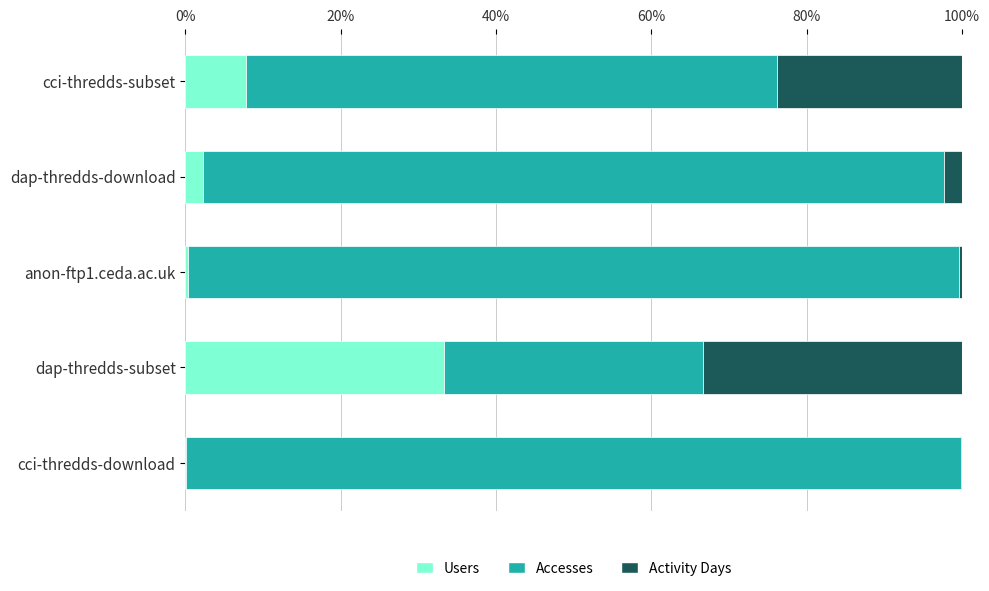

How many values in the Users series exceed 2?

3